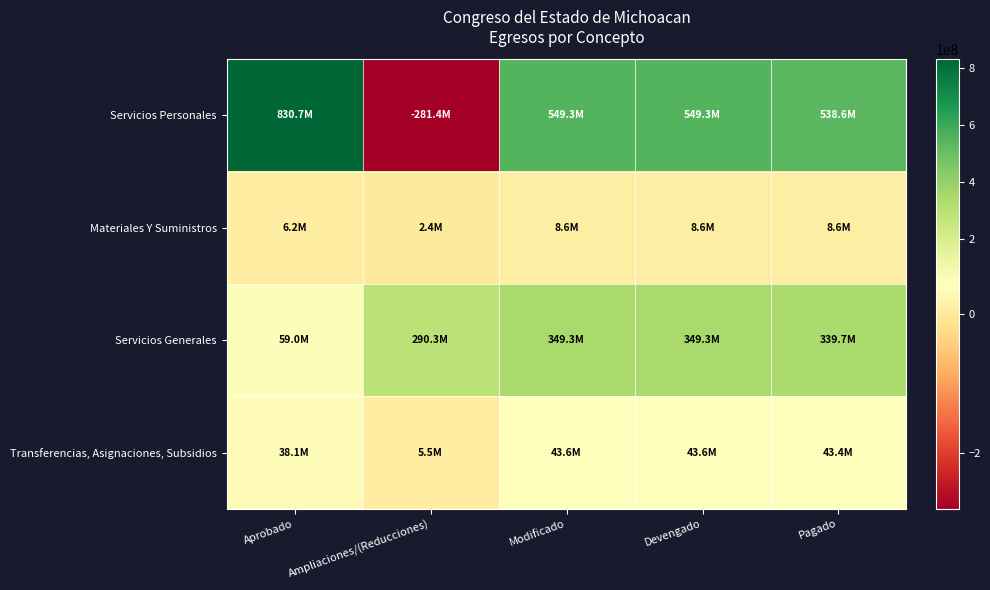

At Devengado, list the series in order from smallest to largest.

Materiales Y Suministros, Transferencias, Asignaciones, Subsidios, Servicios Generales, Servicios Personales